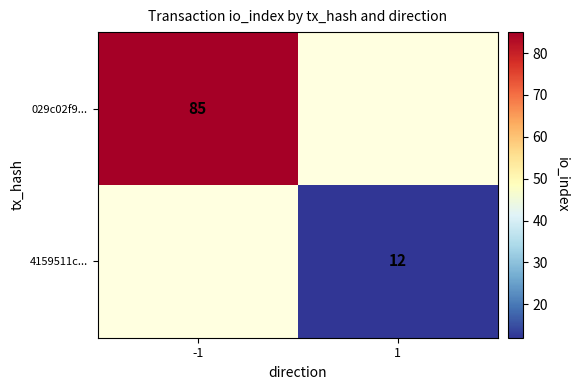

Which has a higher value, 1 or -1?

-1